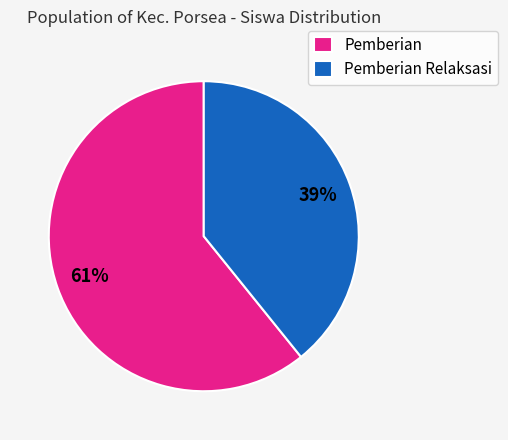

The Pemberian slice represents 61% of the pie. True or false?

True